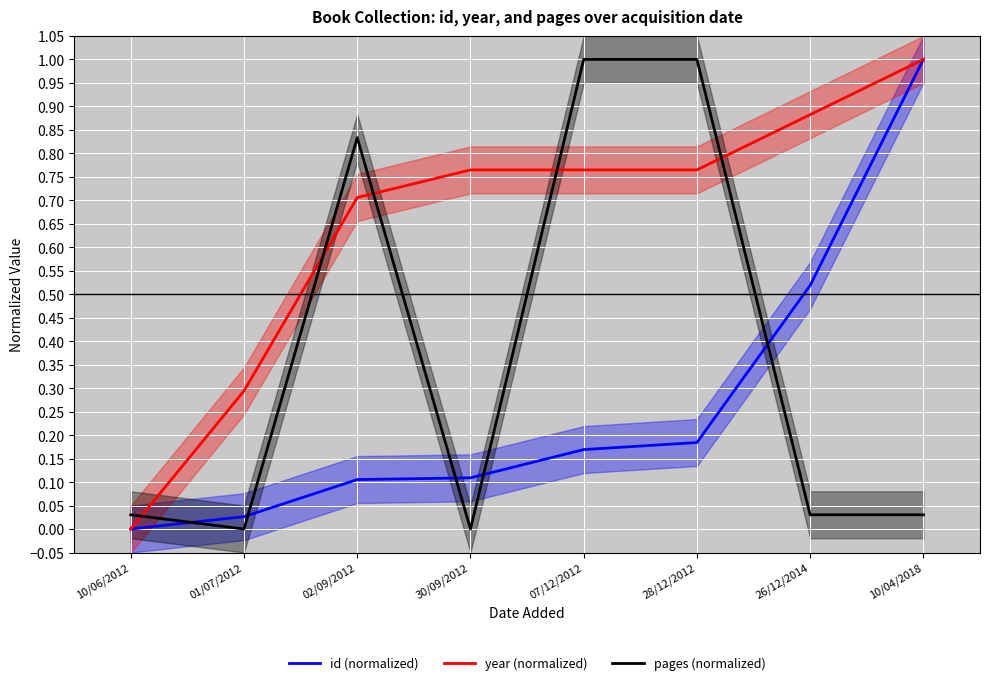

List the series in order of their overall mean, highest first.

year (normalized), pages (normalized), id (normalized)